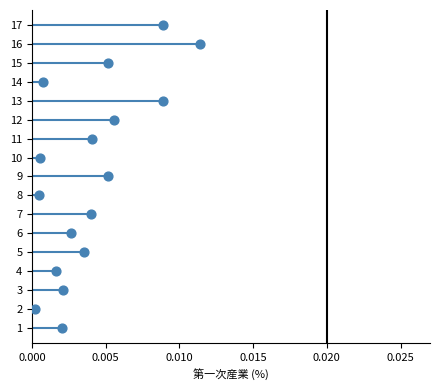

What is the range of Y values (max minus min)?

16